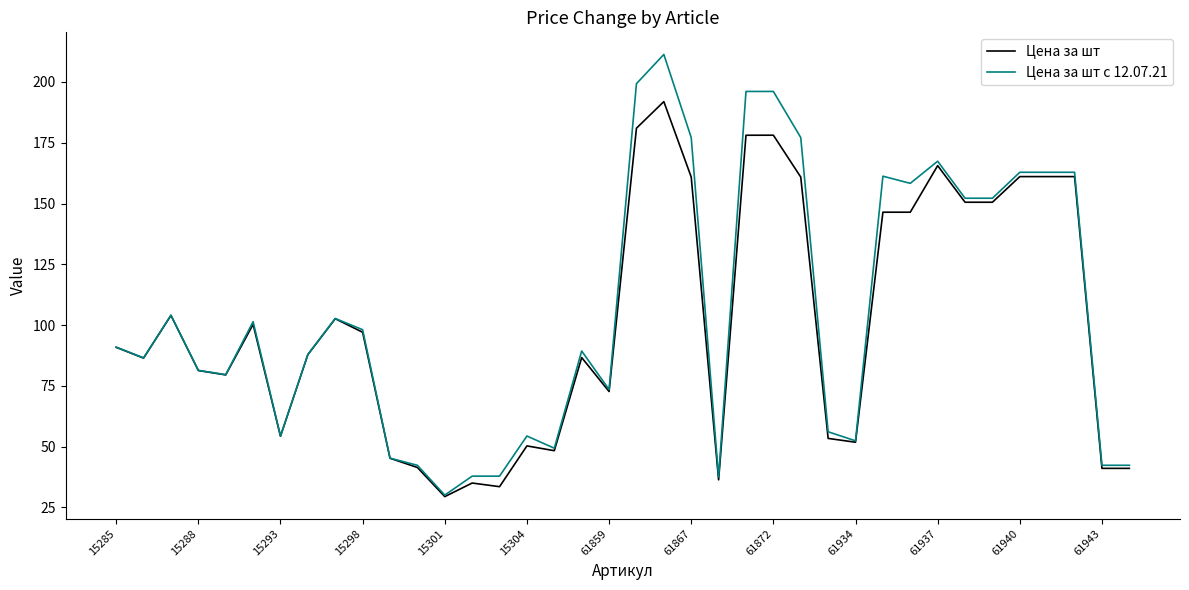

Which series has the largest range (max minus min)?

Цена за шт с 12.07.21